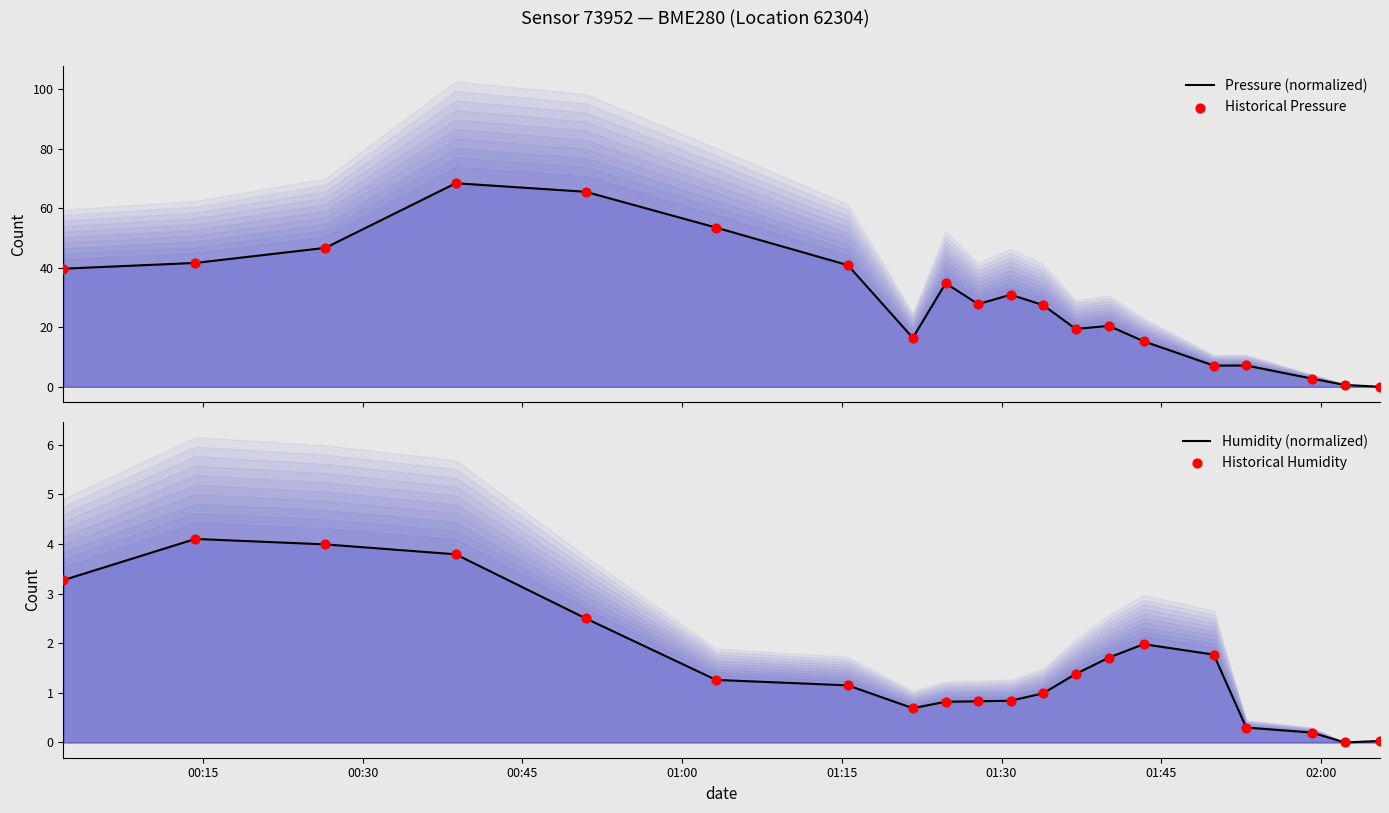

At how many categories does at least one series exceed 11?

15